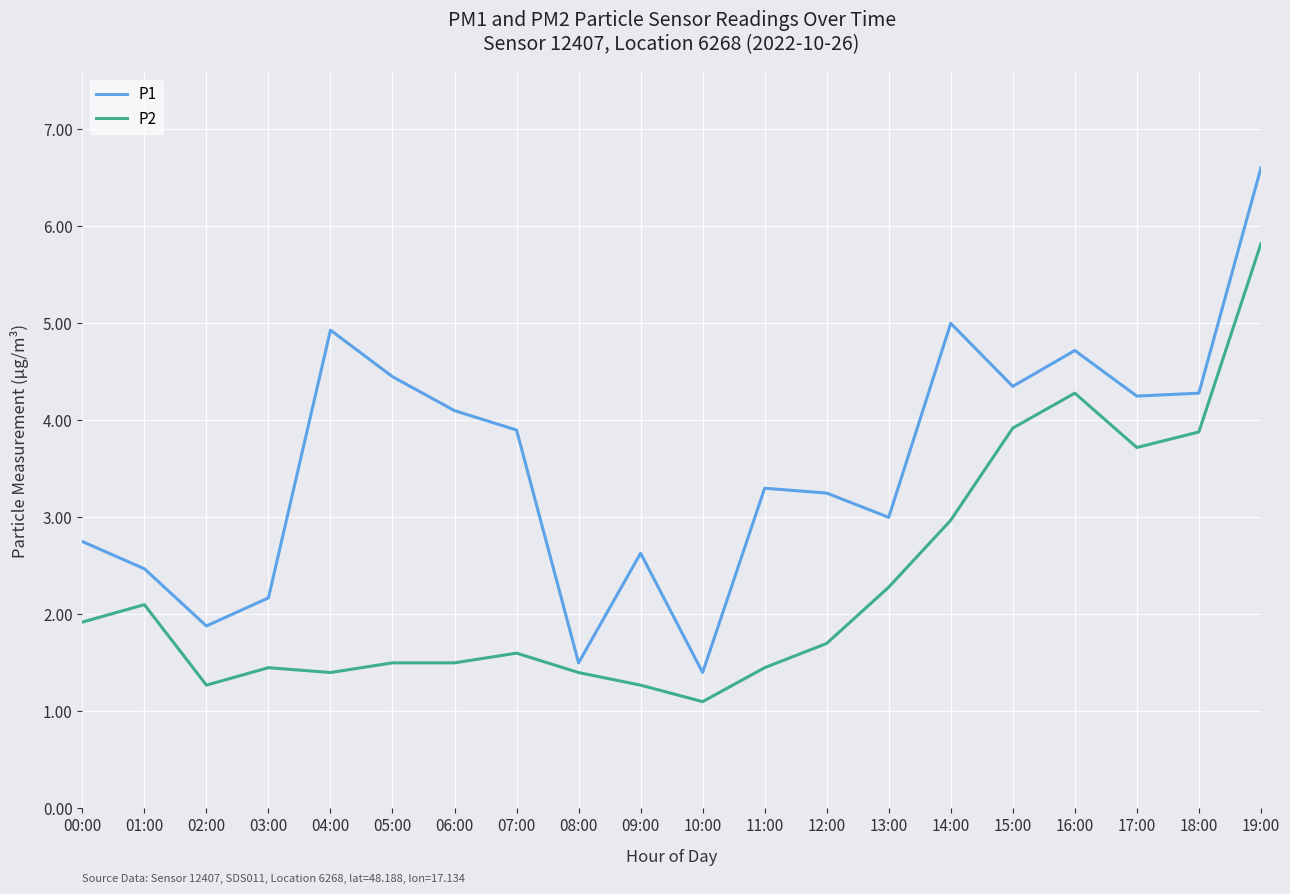

Which label corresponds to the largest value in the chart?

19:00